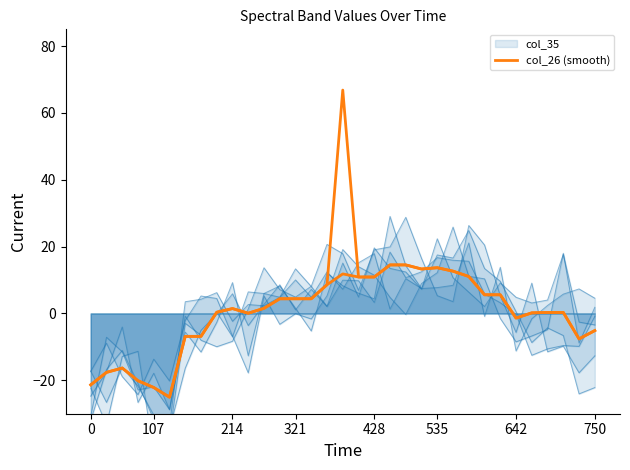

How many values exceed 1?

17